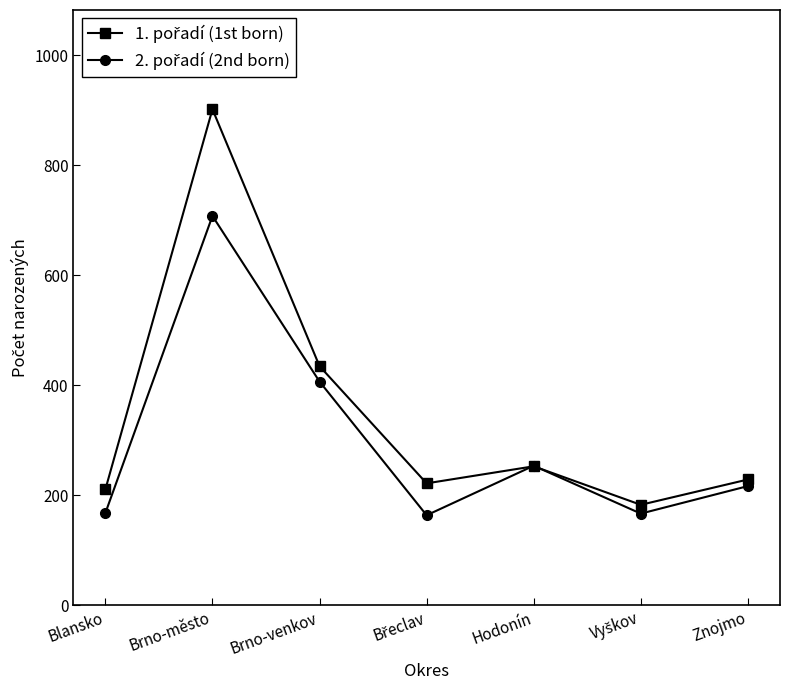

What is the spread (max minus min) of values at Znojmo?

12